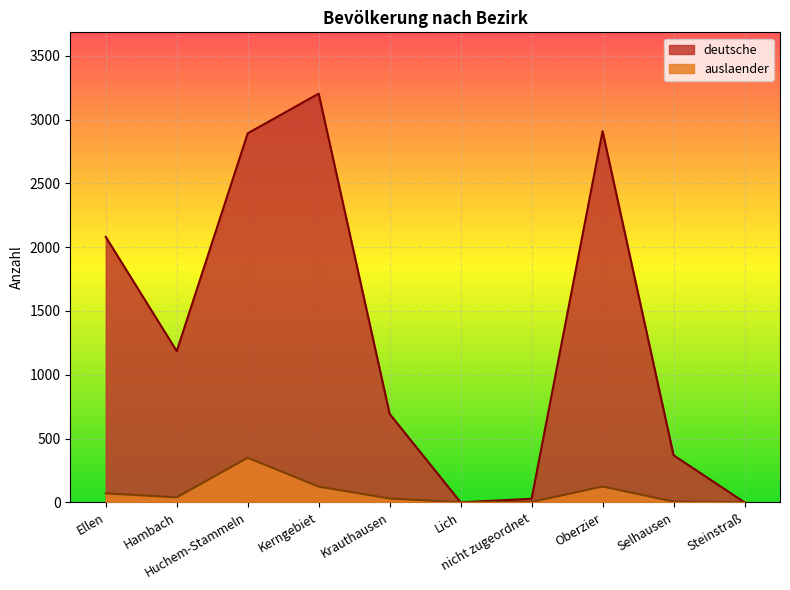

True or false: auslaender and deutsche intersect in this chart.

True